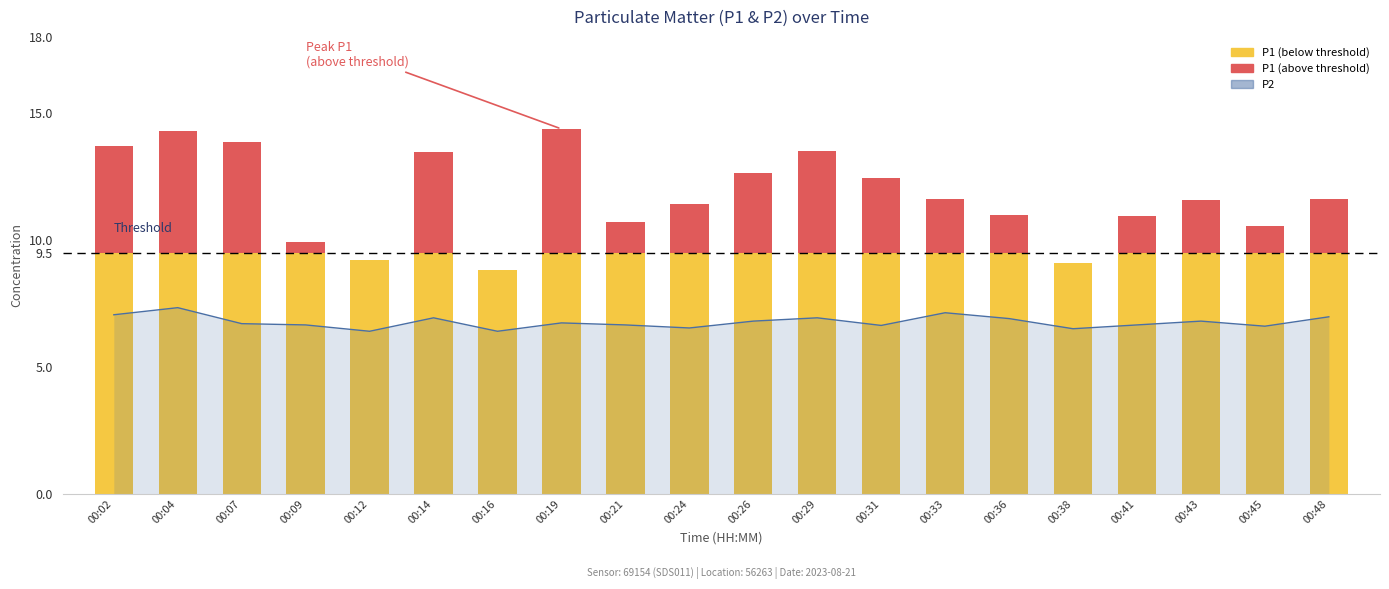

Which label corresponds to the smallest value in the chart?

00:12